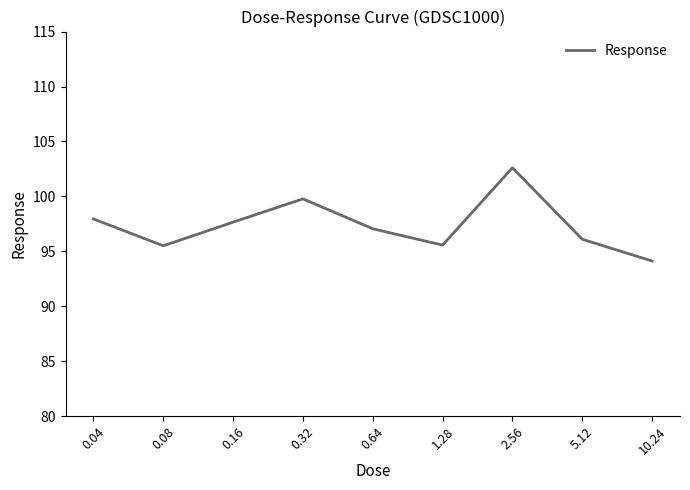

What is the difference between the maximum and minimum values?

8.5